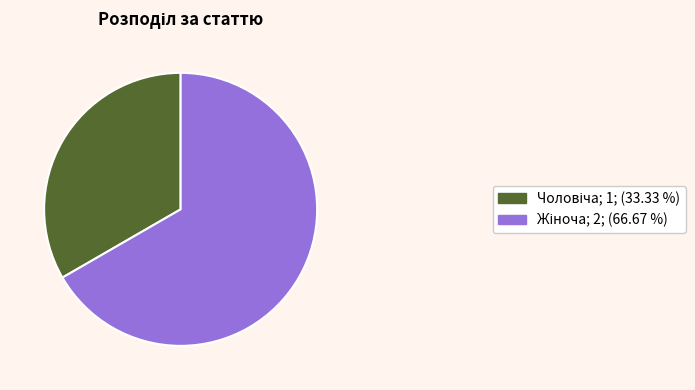

Is there any slice that represents more than half of the pie?

Yes